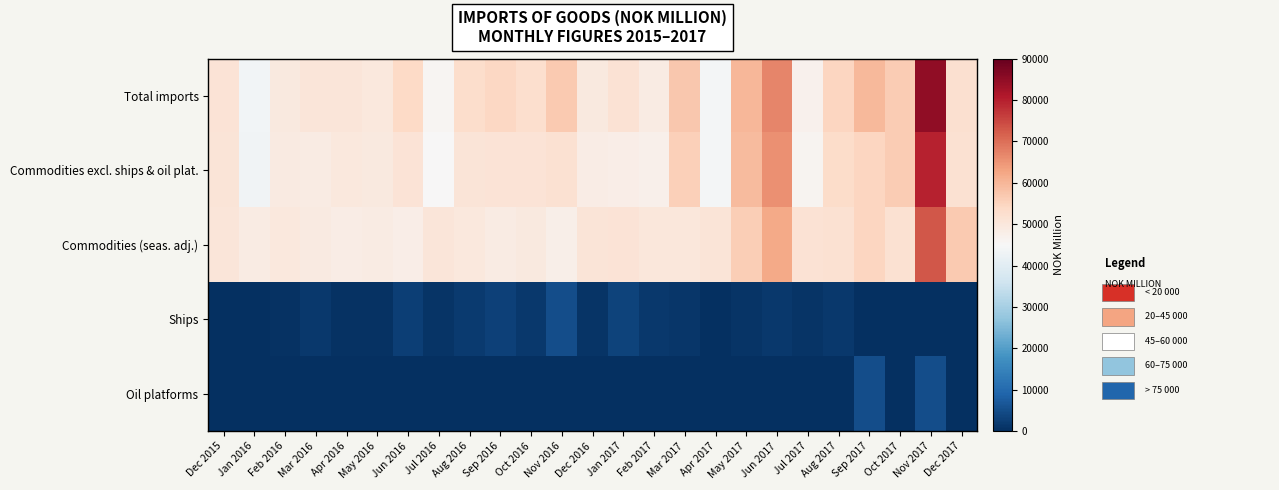

Reading left to right, what are all the values shown in this chart?

Total imports: Dec 2015=50997	Jan 2016=43657	Feb 2016=49542	Mar 2016=50532	Apr 2016=50350	May 2016=49664	Jun 2016=53795	Jul 2016=45897	Aug 2016=52873	Sep 2016=54256	Oct 2016=52707	Nov 2016=56946	Dec 2016=49295	Jan 2017=51378	Feb 2017=48844	Mar 2017=57200	Apr 2017=43982	May 2017=59791	Jun 2017=67144	Jul 2017=46993	Aug 2017=54792	Sep 2017=59745	Oct 2017=56588	Nov 2017=84806	Dec 2017=52091
Commodities excl. ships & oil plat.: Dec 2015=50877	Jan 2016=43416	Feb 2016=49157	Mar 2016=48814	Apr 2016=49684	May 2016=49279	Jun 2016=51000	Jul 2016=45074	Aug 2016=50938	Sep 2016=51214	Oct 2016=51108	Nov 2016=51983	Dec 2016=48460	Jan 2017=48052	Feb 2017=47222	Mar 2017=55895	Apr 2017=43959	May 2017=59086	Jun 2017=65634	Jul 2017=46066	Aug 2017=53187	Sep 2017=54652	Oct 2017=56358	Nov 2017=79555	Dec 2017=51943
Commodities (seas. adj.): Dec 2015=50535	Jan 2016=48866	Feb 2016=49813	Mar 2016=49169	Apr 2016=48328	May 2016=48802	Jun 2016=48105	Jul 2016=50538	Aug 2016=49849	Sep 2016=48849	Oct 2016=49438	Nov 2016=47534	Dec 2016=50715	Jan 2017=51095	Feb 2017=50081	Mar 2017=50136	Apr 2017=50832	May 2017=56119	Jun 2017=61896	Jul 2017=51548	Aug 2017=51852	Sep 2017=54666	Oct 2017=51747	Nov 2017=73060	Dec 2017=56899
Ships: Dec 2015=121	Jan 2016=241	Feb 2016=385	Mar 2016=1718	Apr 2016=666	May 2016=385	Jun 2016=2796	Jul 2016=823	Aug 2016=1935	Sep 2016=3042	Oct 2016=1599	Nov 2016=4963	Dec 2016=835	Jan 2017=3326	Feb 2017=1622	Mar 2017=1305	Apr 2017=23	May 2017=705	Jun 2017=1510	Jul 2017=927	Aug 2017=1606	Sep 2017=98	Oct 2017=230	Nov 2017=31	Dec 2017=148
Oil platforms: Dec 2015=0	Jan 2016=0	Feb 2016=0	Mar 2016=0	Apr 2016=0	May 2016=0	Jun 2016=0	Jul 2016=0	Aug 2016=0	Sep 2016=0	Oct 2016=0	Nov 2016=0	Dec 2016=0	Jan 2017=0	Feb 2017=0	Mar 2017=0	Apr 2017=0	May 2017=0	Jun 2017=0	Jul 2017=0	Aug 2017=0	Sep 2017=4994	Oct 2017=0	Nov 2017=5220	Dec 2017=0